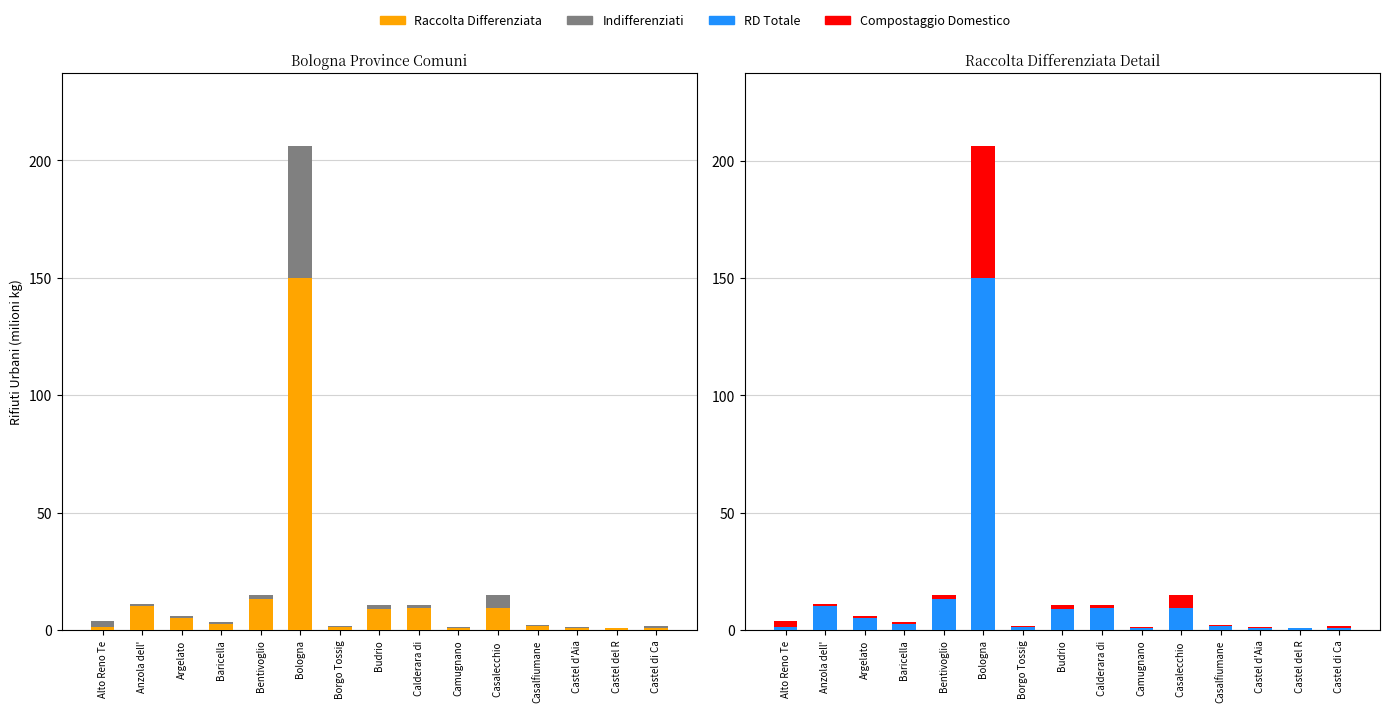

True or false: Indifferenziati has a value of 1.8 at Castel di Ca.

False